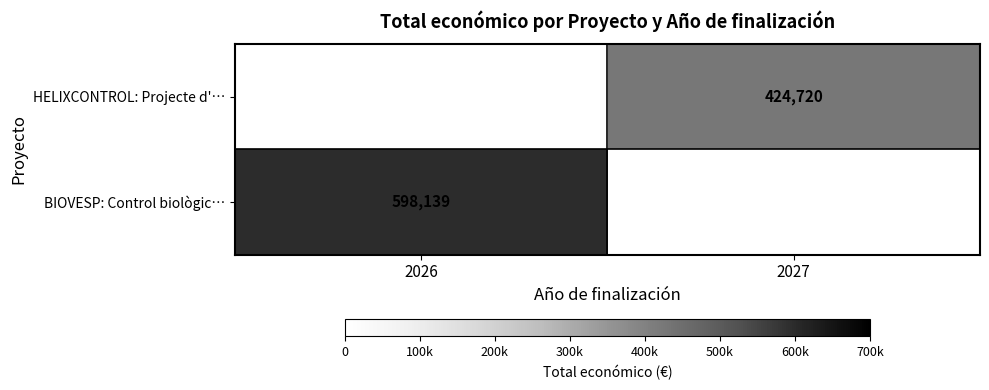

Is the value of HELIXCONTROL: Projecte d'… at 2027 greater than the value of BIOVESP: Control biològic… at 2026?

No